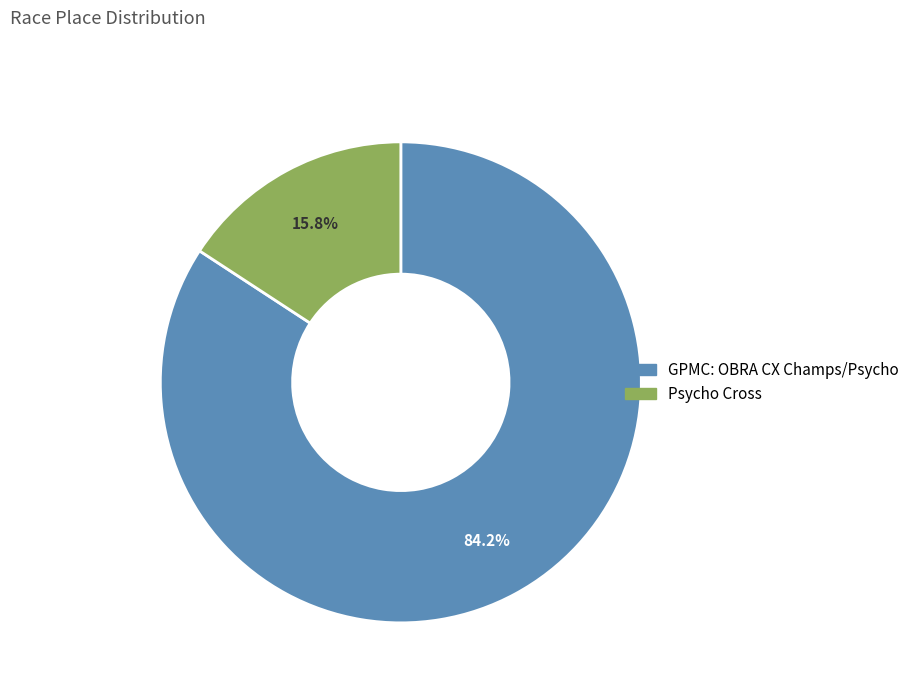

To the nearest percent, what percentage of the pie is GPMC: OBRA CX Champs/Psycho?

84%